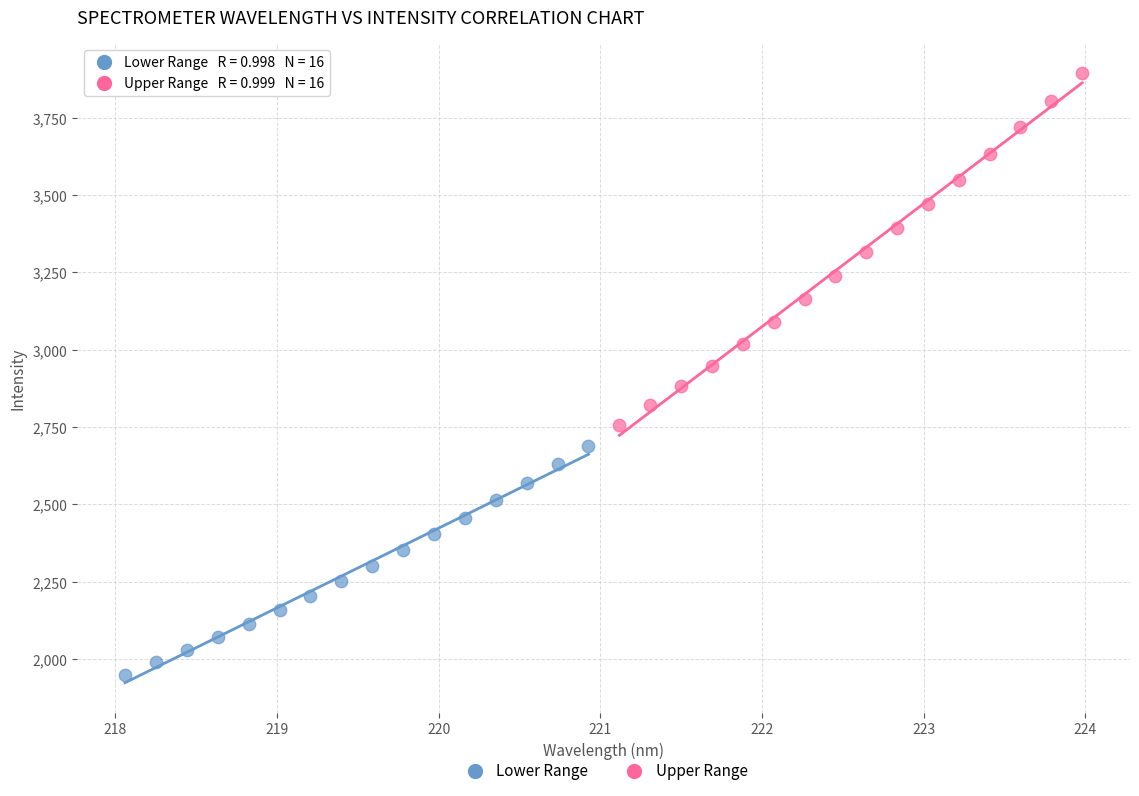

Which series reaches the maximum Y coordinate?

Upper Range